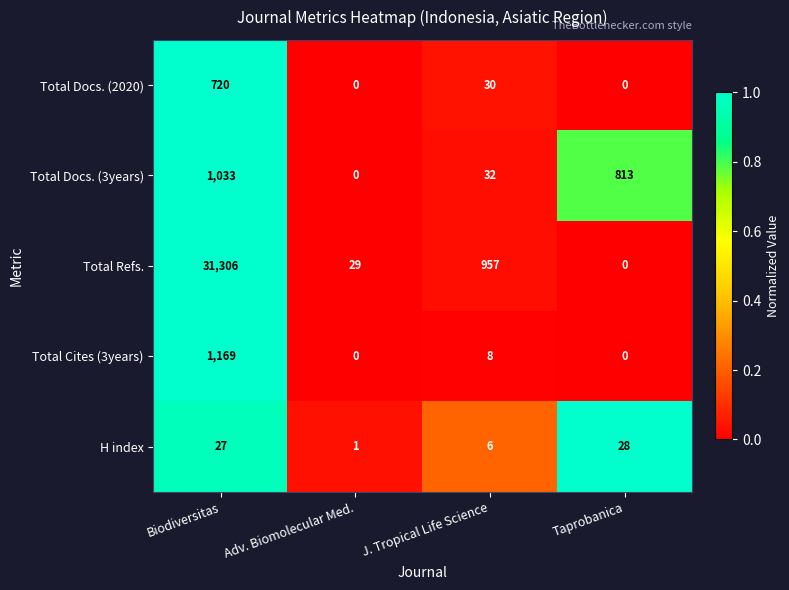

The value of Total Docs. (2020) at J. Tropical Life Science is 30. True or false?

True